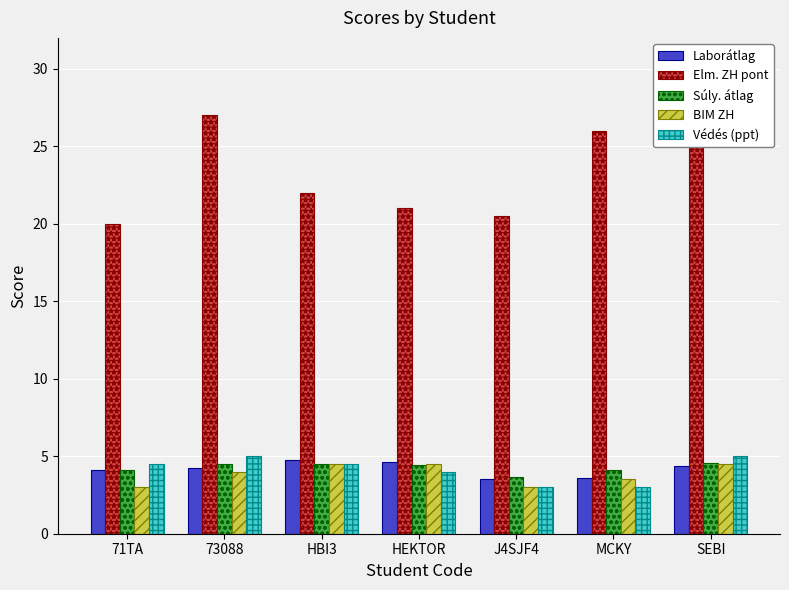

At which category is the sum across all series the highest?

SEBI